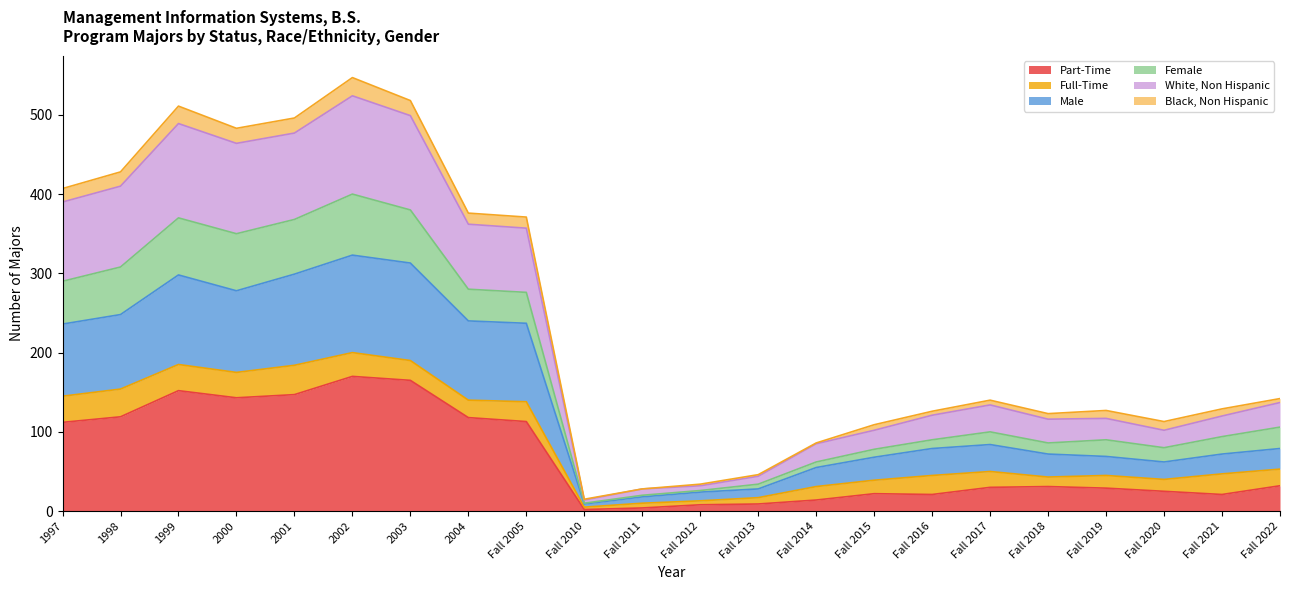

What is the total value across all series at 2004?

376